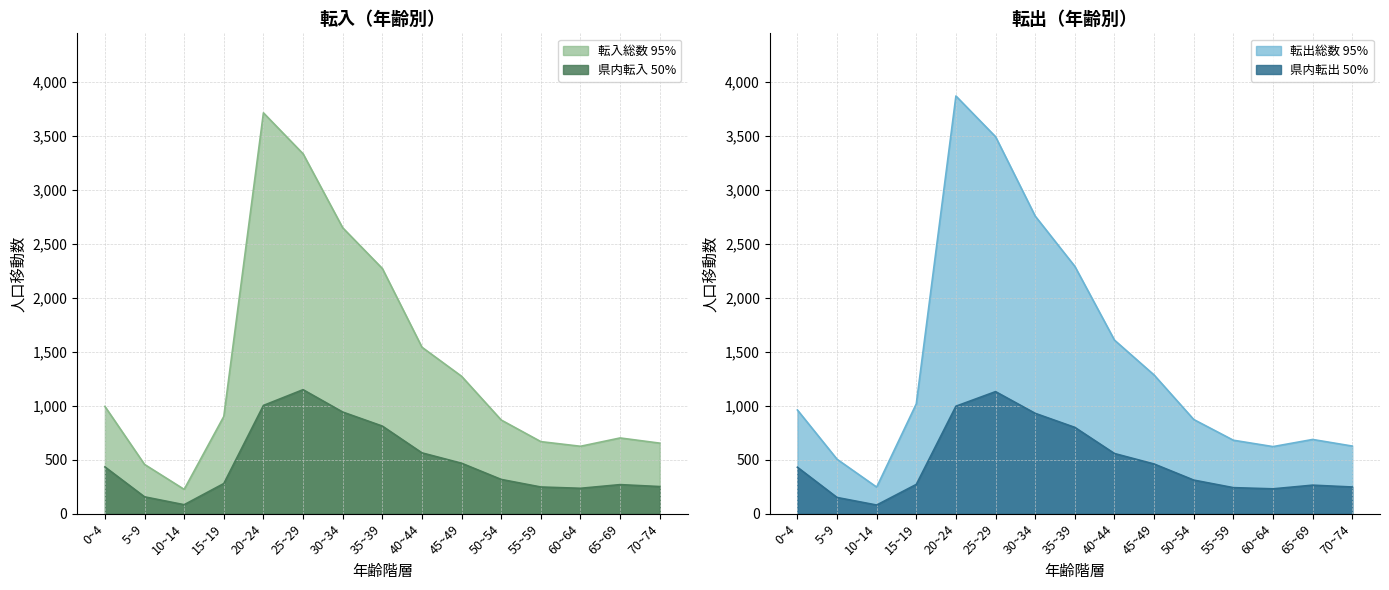

What is the highest value of the 県内転出 series?

1131